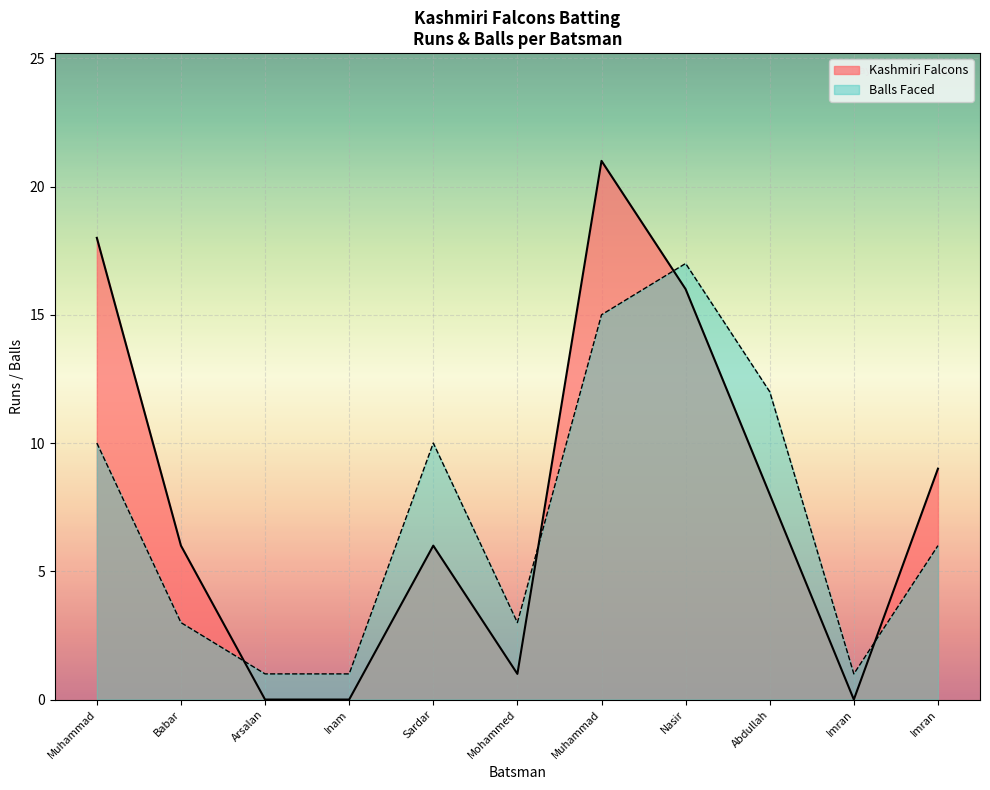

Count the number of categories in the chart.

11